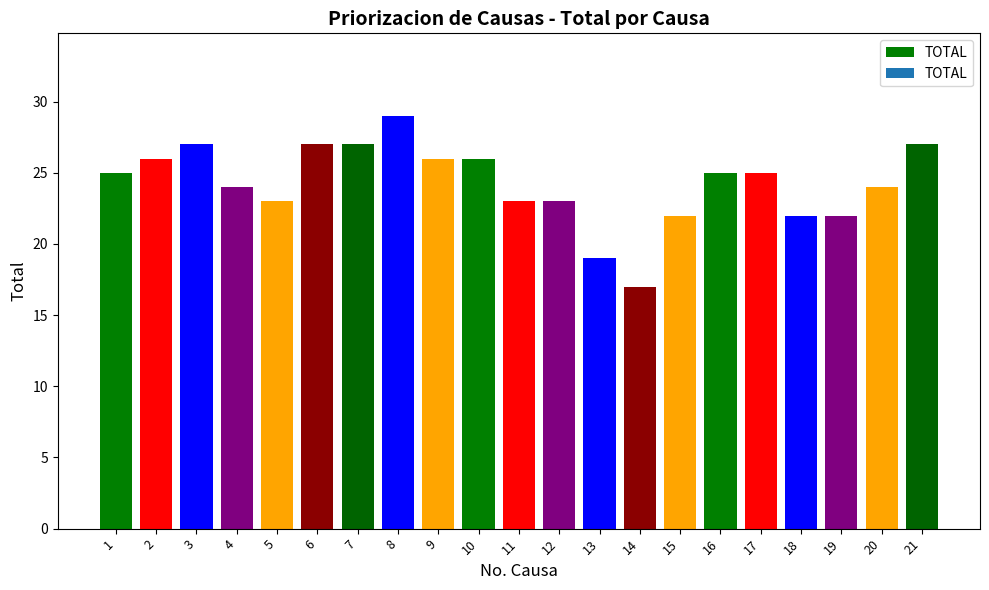

What is the difference between the values at 13 and 2?

7